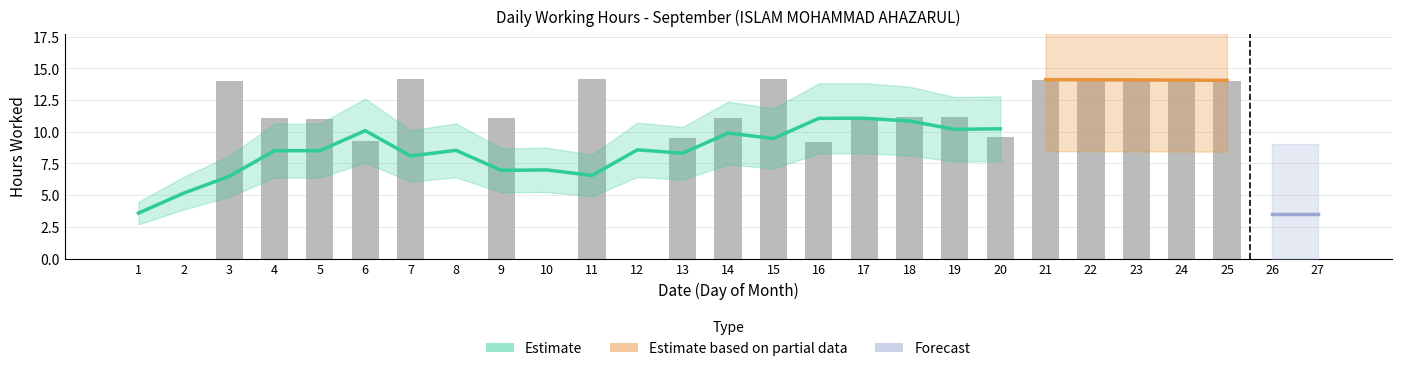

What is the value of the 15th bar from the left?

14.1